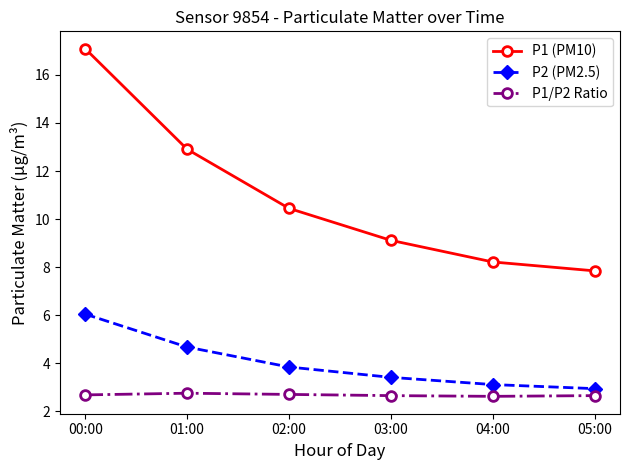

True or false: P2 (PM2.5) and P1/P2 Ratio intersect in this chart.

False